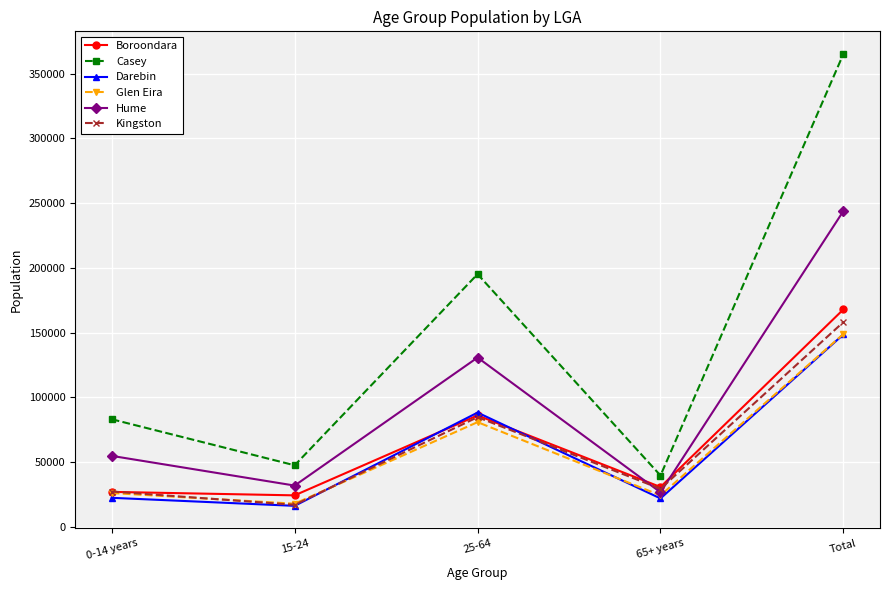

What is the value of the Kingston point at the 2nd from the left?

16933